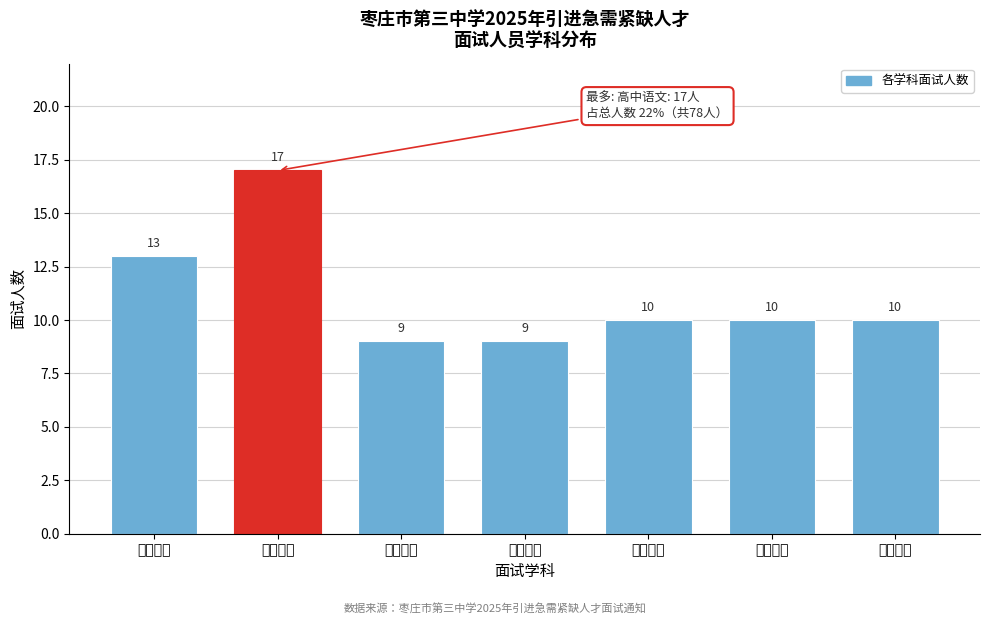

Reading left to right, what are all the values shown in this chart?

高中历史=13	高中语文=17	高中数学=9	高中英语=9	高中物理=10	高中化学=10	高中生物=10